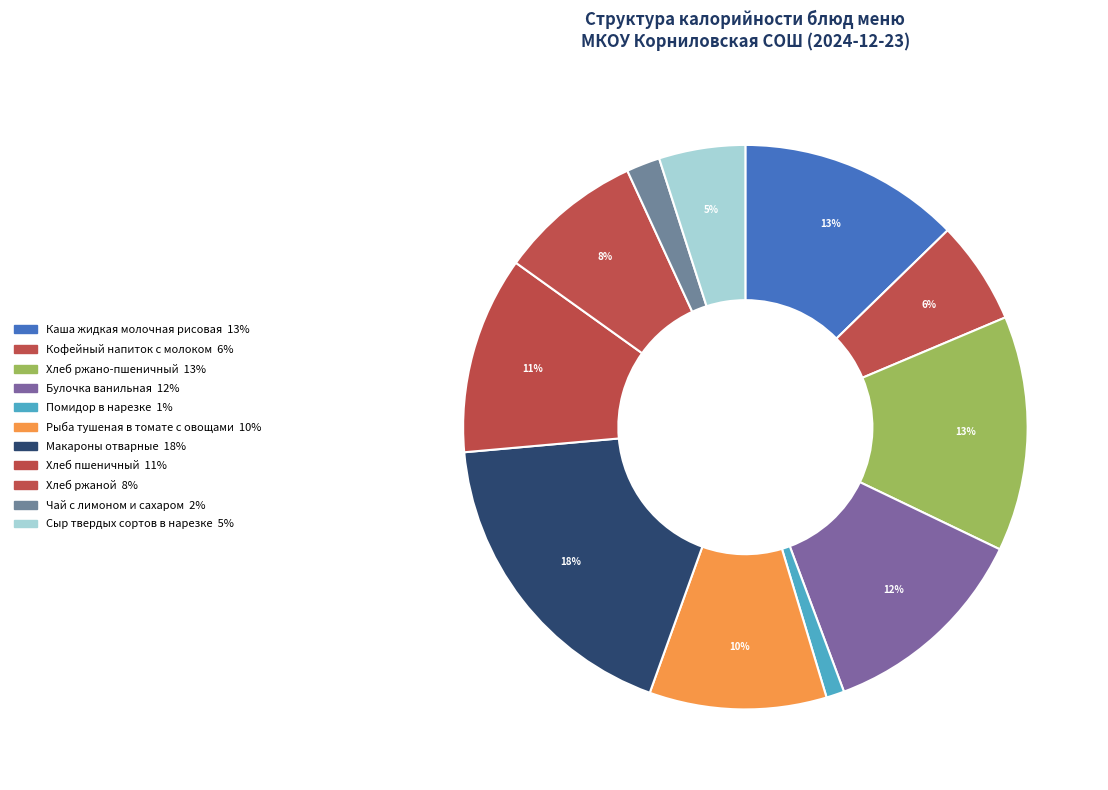

To the nearest percent, what is the combined percentage of Булочка ванильная and Сыр твердых сортов в нарезке?

17%